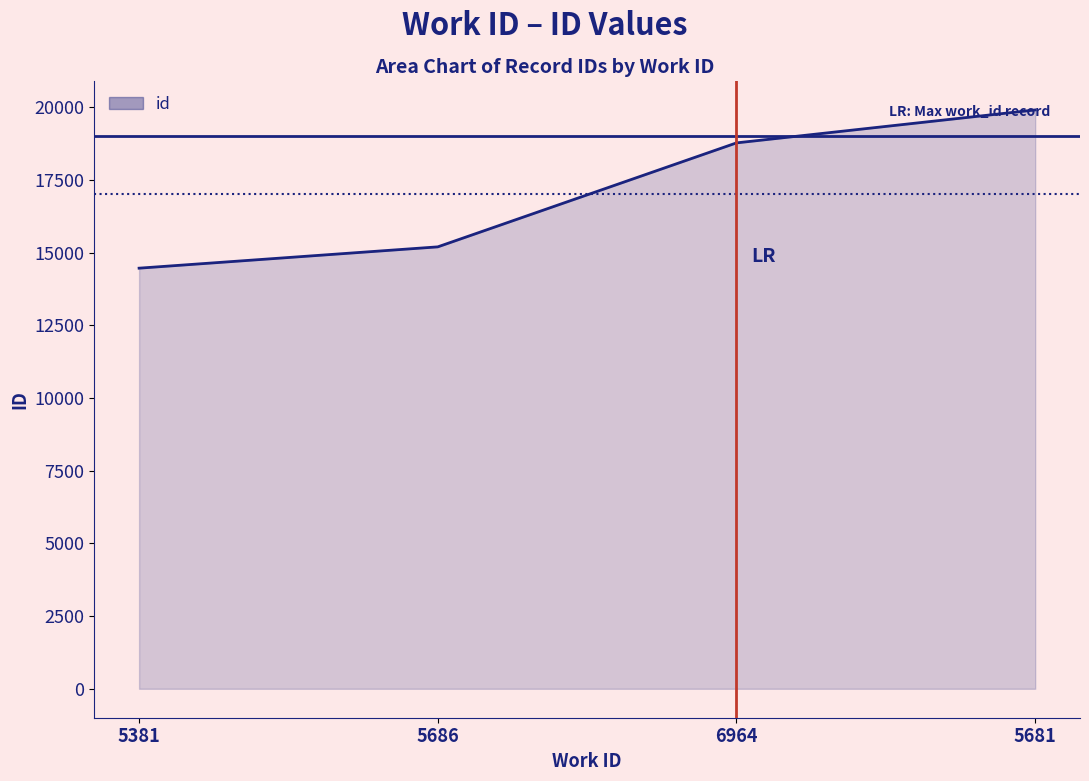

Is it true that the value at 5686 is 15199?

True